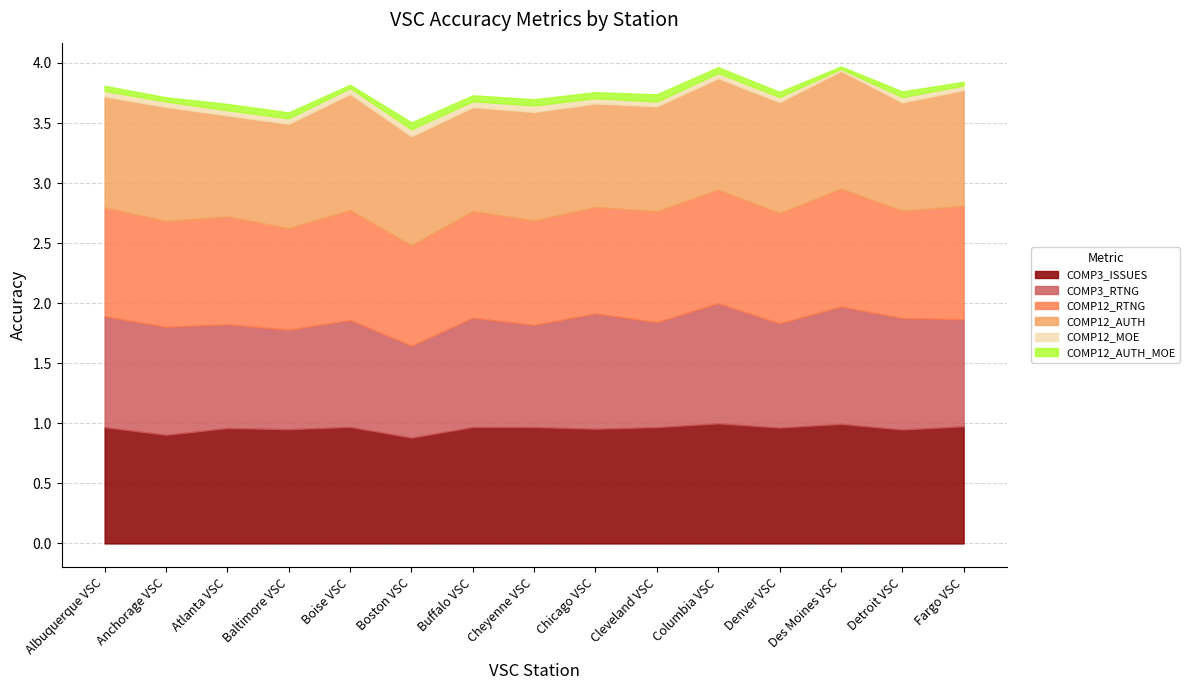

What is the difference between the highest and lowest values at Anchorage VSC?

0.9